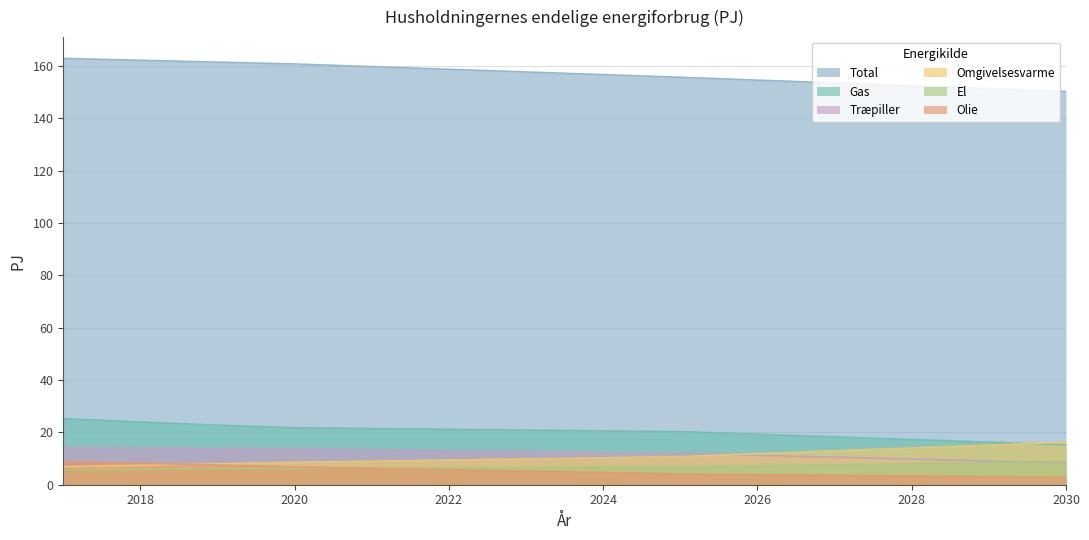

Which series changed the most between 2025 and 2029?

Omgivelsesvarme